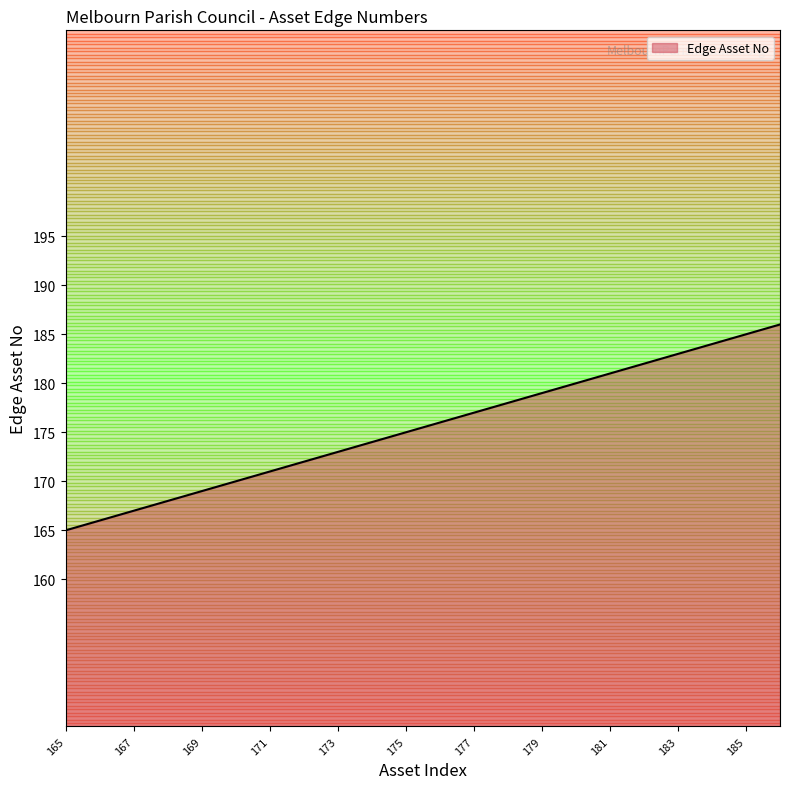

What is the smallest value displayed?

165